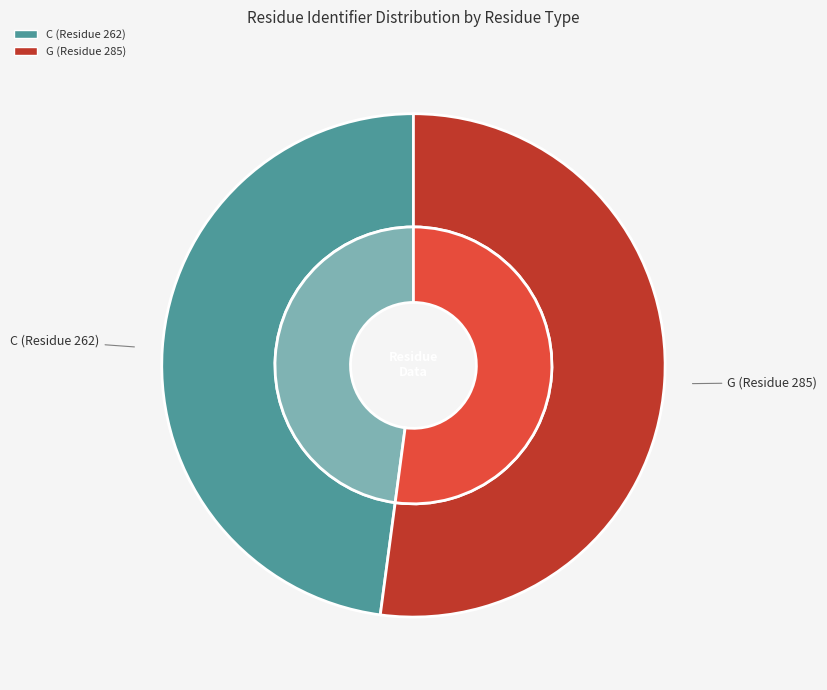

Does C (Residue 262) represent more than half of the total?

No